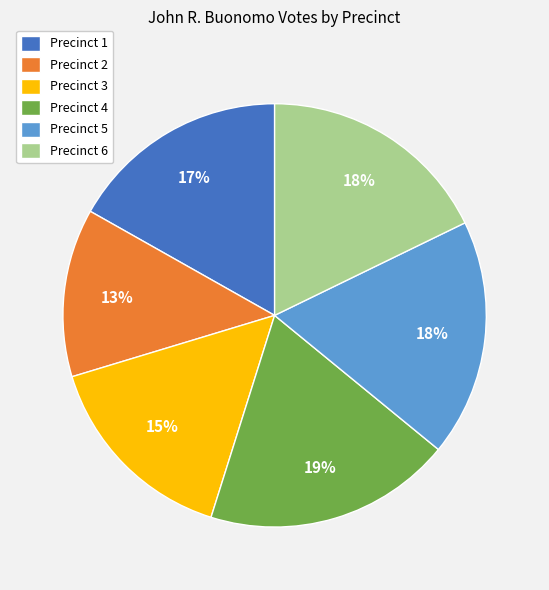

Between Precinct 4 and Precinct 2, which is larger?

Precinct 4